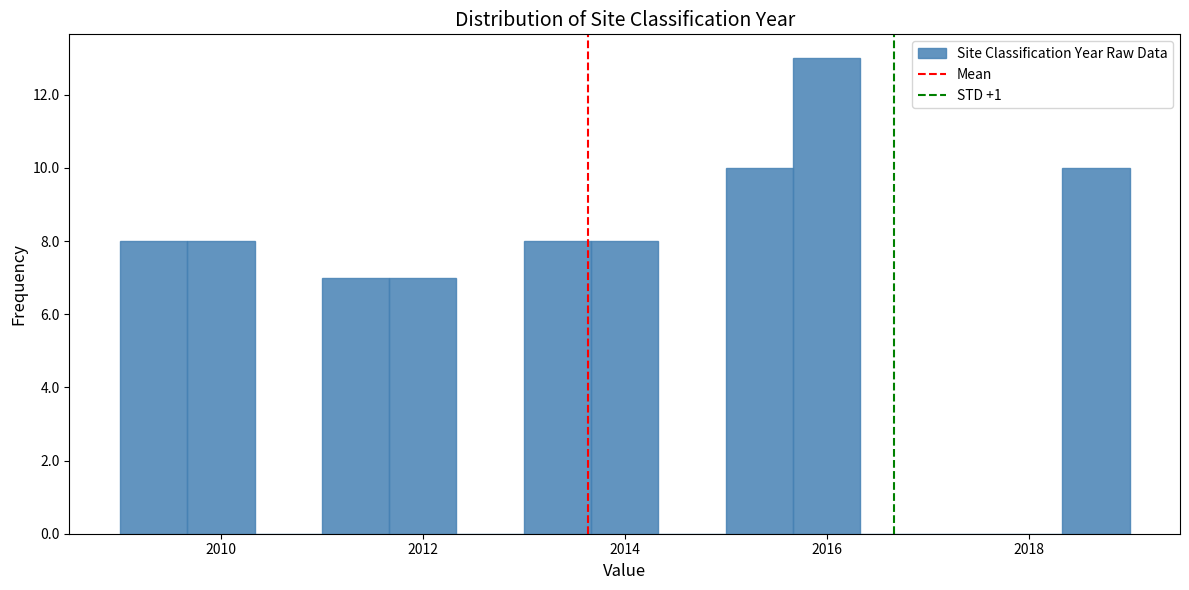

Read against the x-axis, roughly where is the centre of the tallest bar?

2016.0